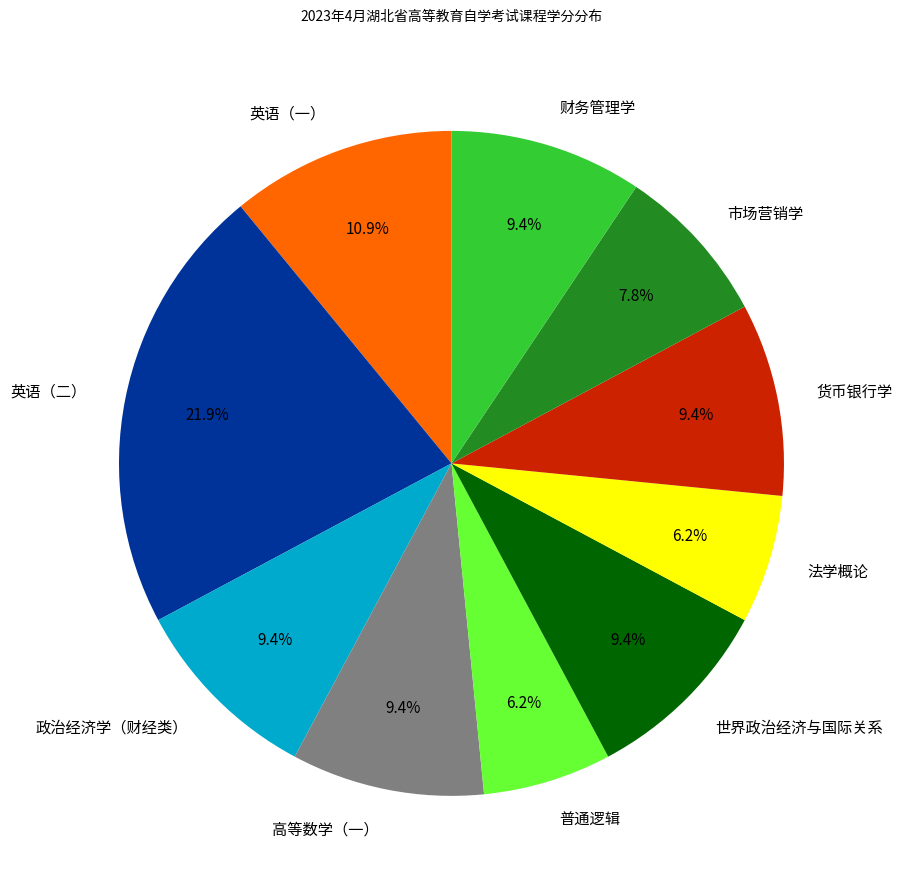

Combined, do 货币银行学 and 高等数学（一） account for over 50%?

No